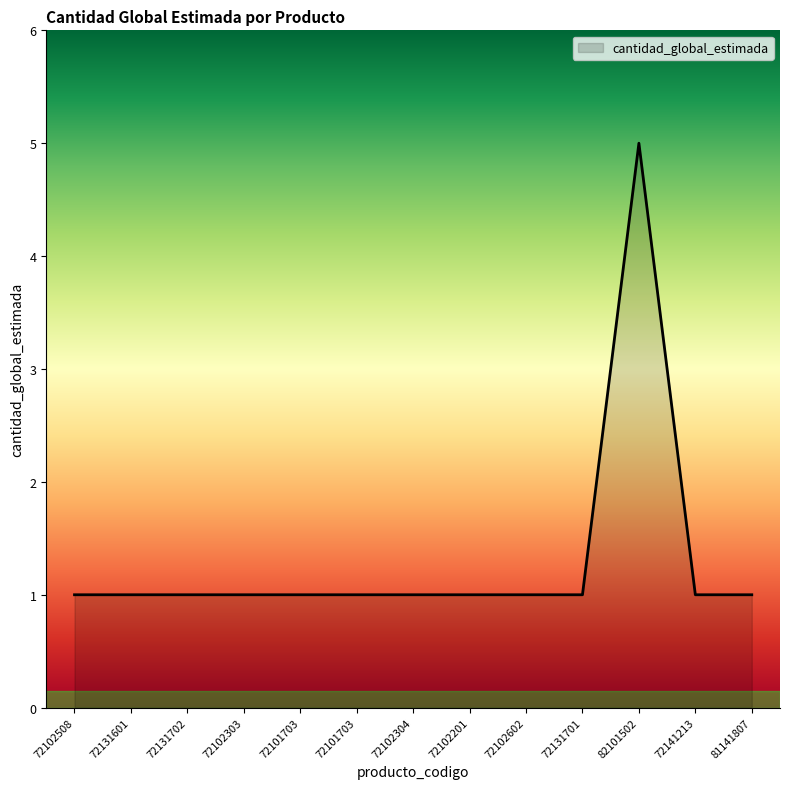

Count the values in the range 1 to 2.

12